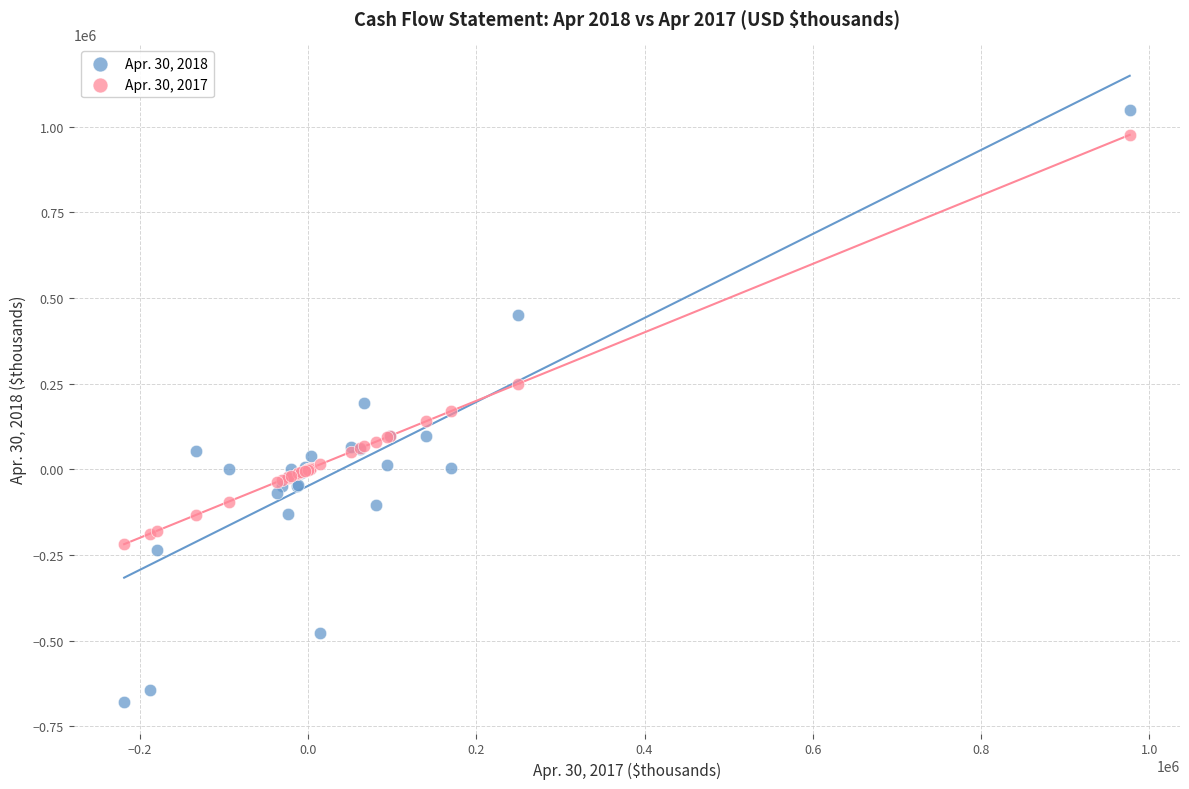

Which series contains the lowest Y value?

Apr. 30, 2018